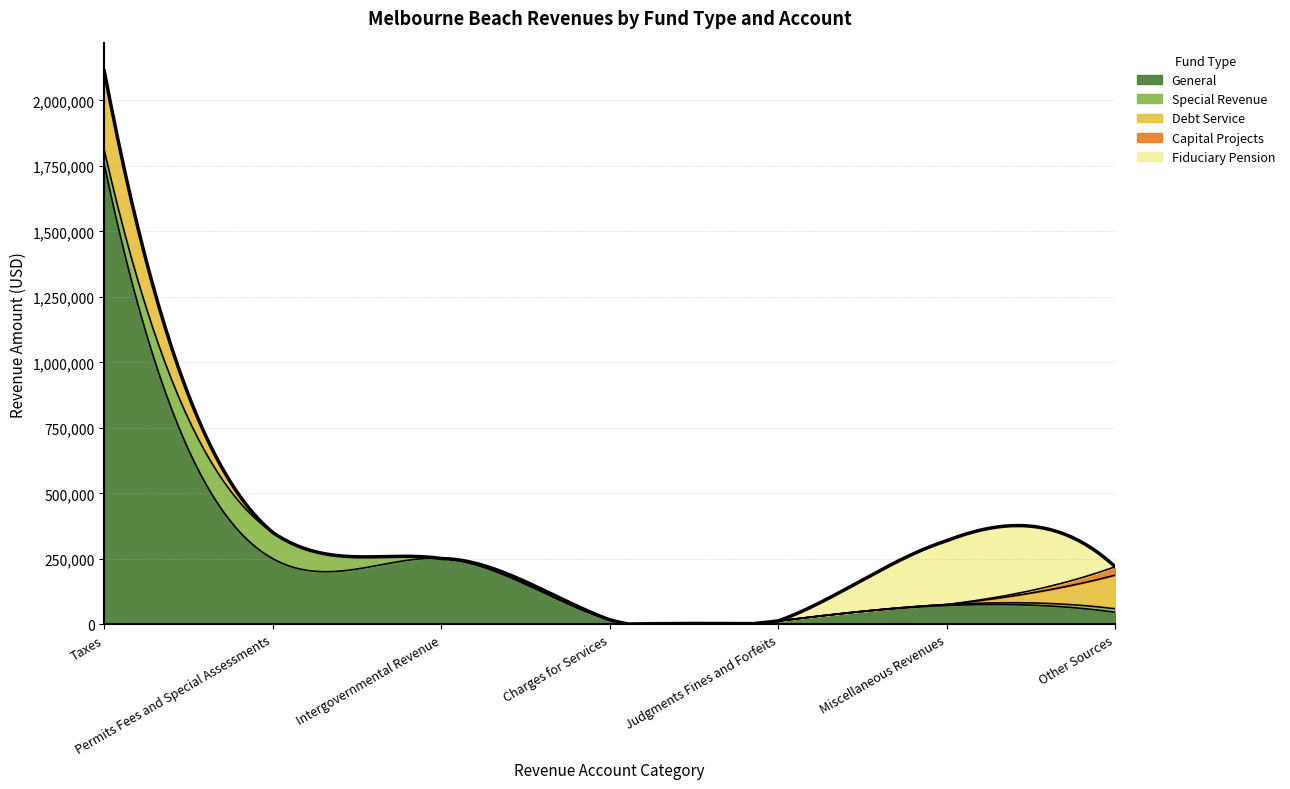

What is the maximum value for General?

1755715.0